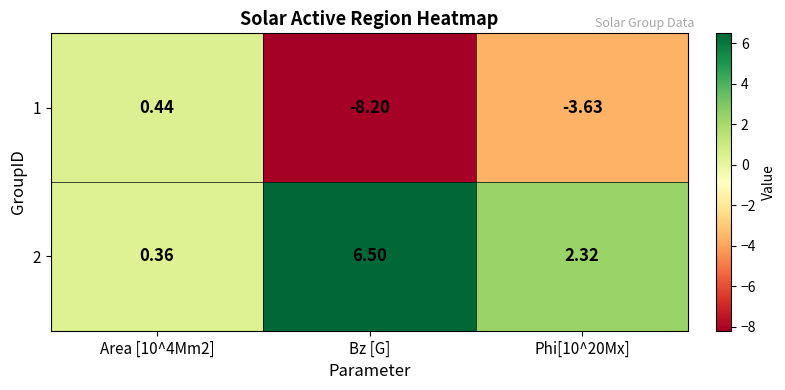

Where does the 2 series first go above 2?

Bz [G]